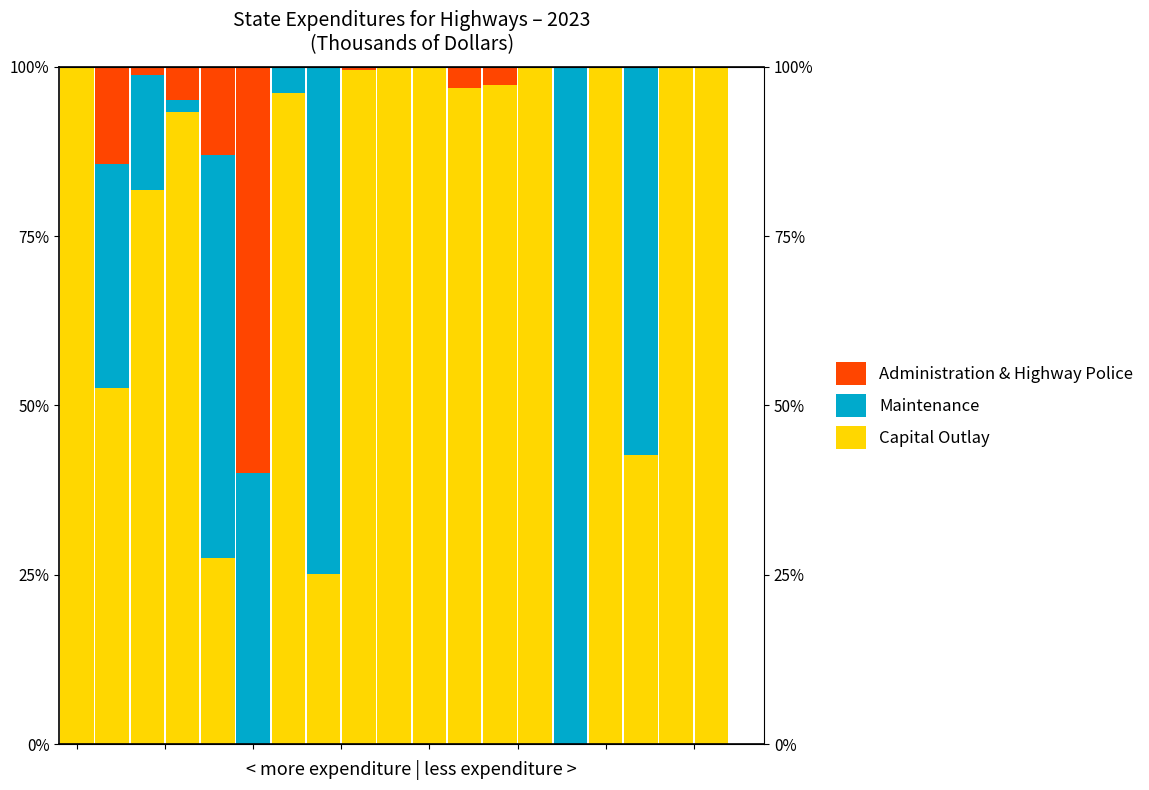

What is the highest value of the Maintenance series?

100.0